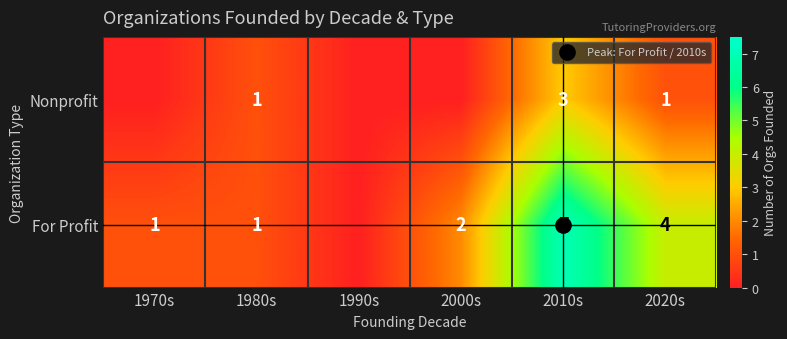

Which category has the highest value across all series?

2010s